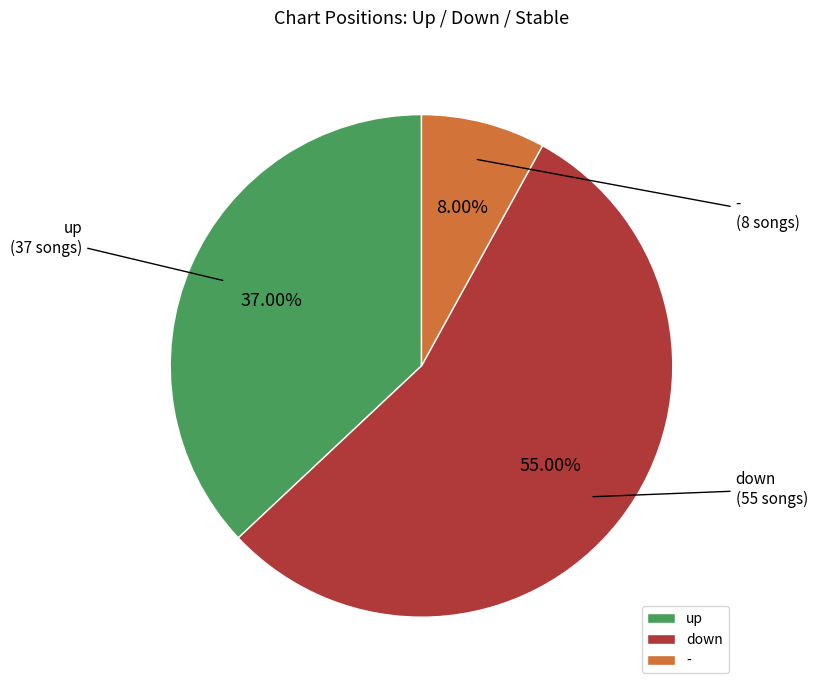

Approximately how many times larger is the value at - compared to down?

0.1